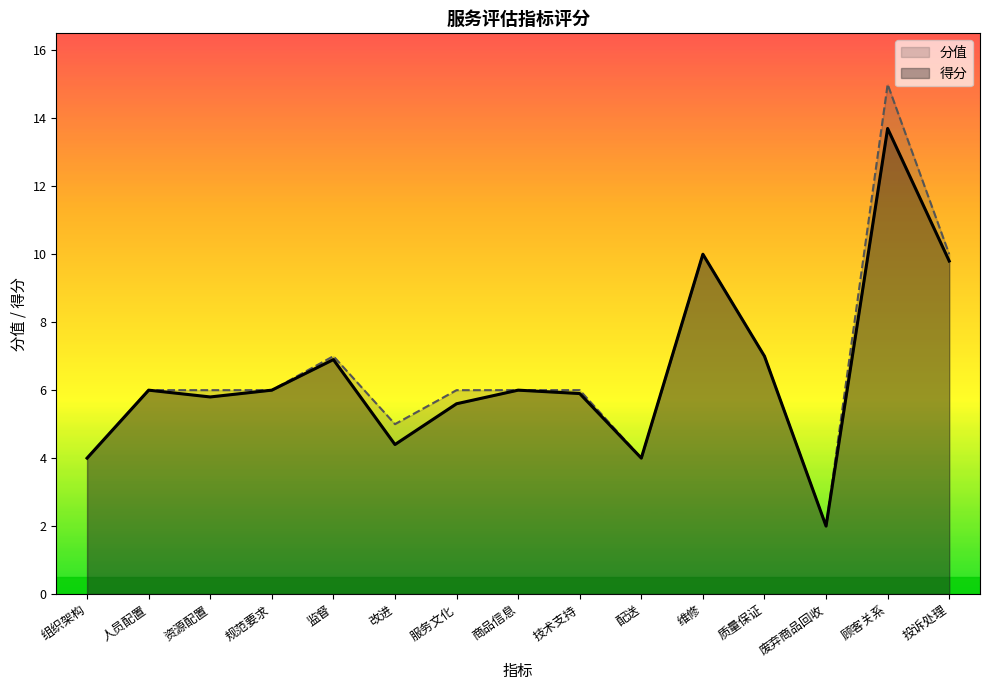

Reading right to left, what are all the values shown in this chart?

分值: 10.0	15.0	2.0	7.0	10.0	4.0	6.0	6.0	6.0	5.0	7.0	6.0	6.0	6.0	4.0
得分: 9.8	13.7	2.0	7.0	10.0	4.0	5.9	6.0	5.6	4.4	6.9	6.0	5.8	6.0	4.0